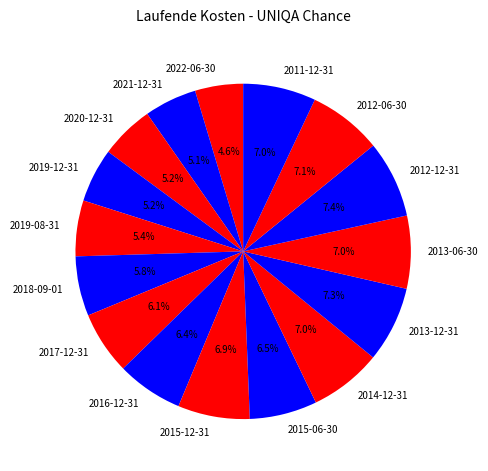

Count the number of slices in the pie.

16